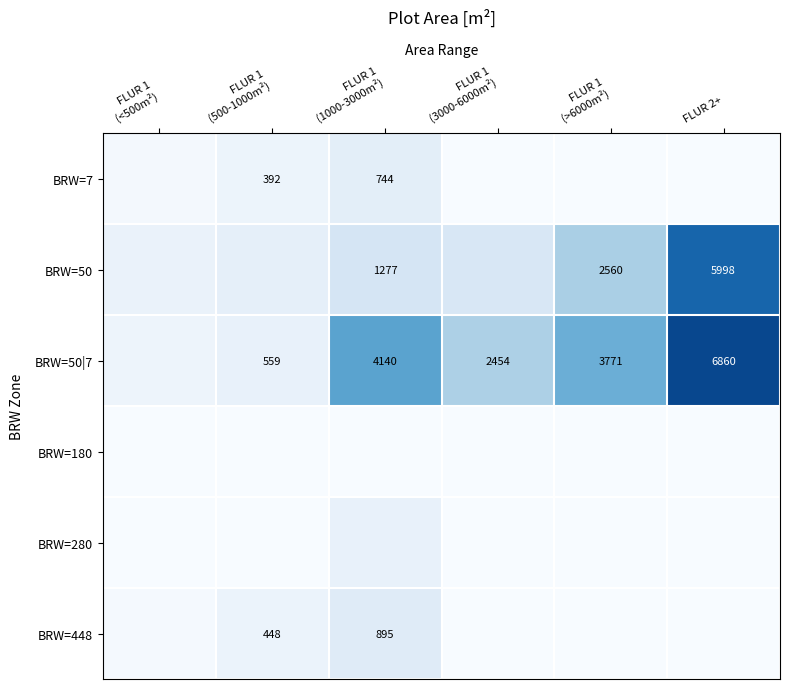

At which category is the sum across all series the highest?

FLUR 2+